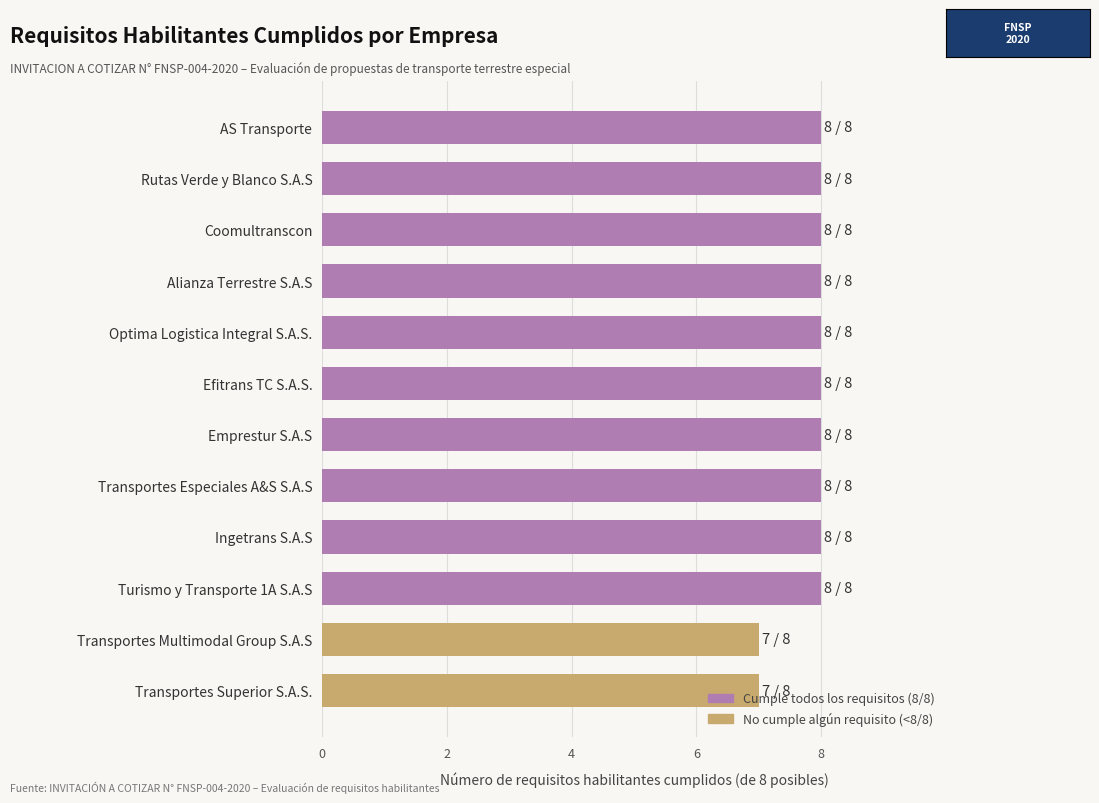

True or false: the data shows 11 at Coomultranscon.

False